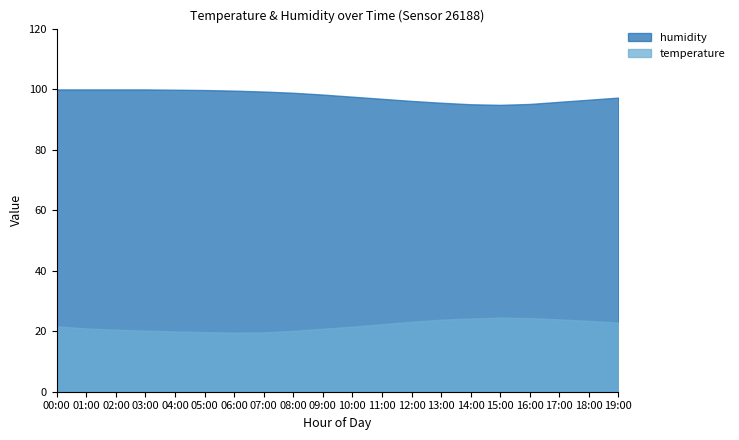

Rank the series by their maximum value, from highest to lowest.

humidity, temperature